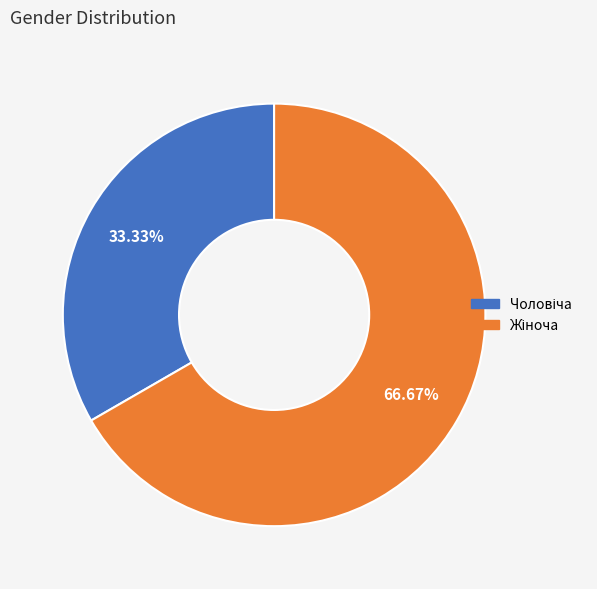

Does any single category account for the majority?

Yes